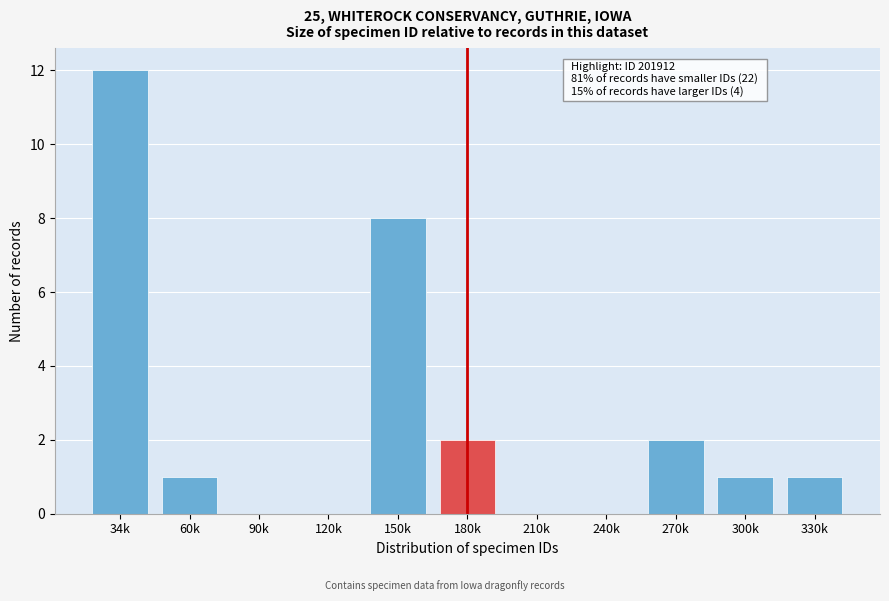

Reading left to right, transcribe all the data shown in this chart.

34k=12	60k=1	90k=0	120k=0	150k=8	180k=2	210k=0	240k=0	270k=2	300k=1	330k=1